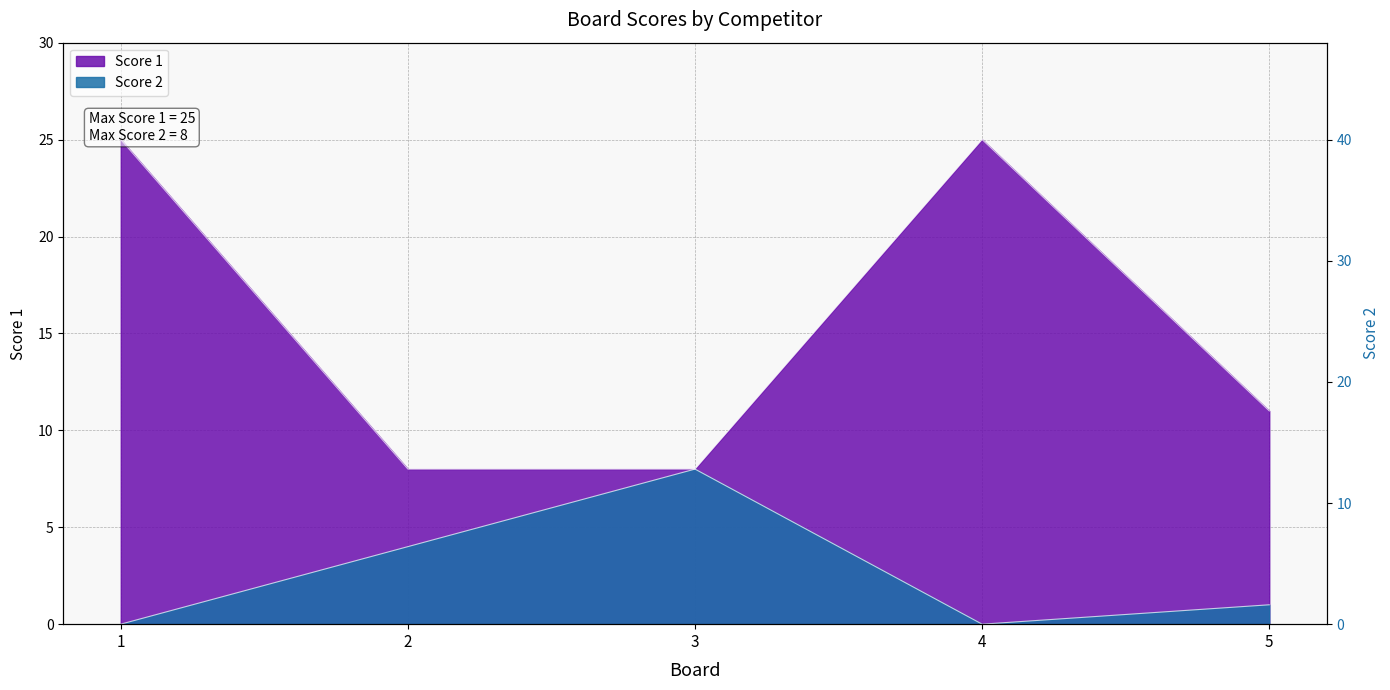

Reading right to left, list all the values displayed in this chart.

Score 1: 11	25	8	8	25
Score 2: 1	0	8	4	0